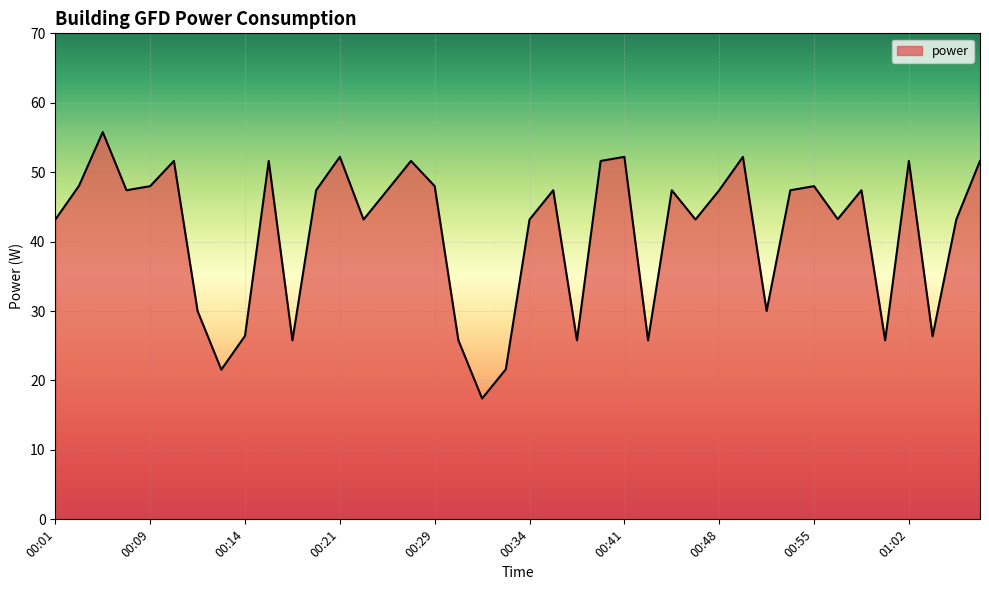

What is the average value?

41.4